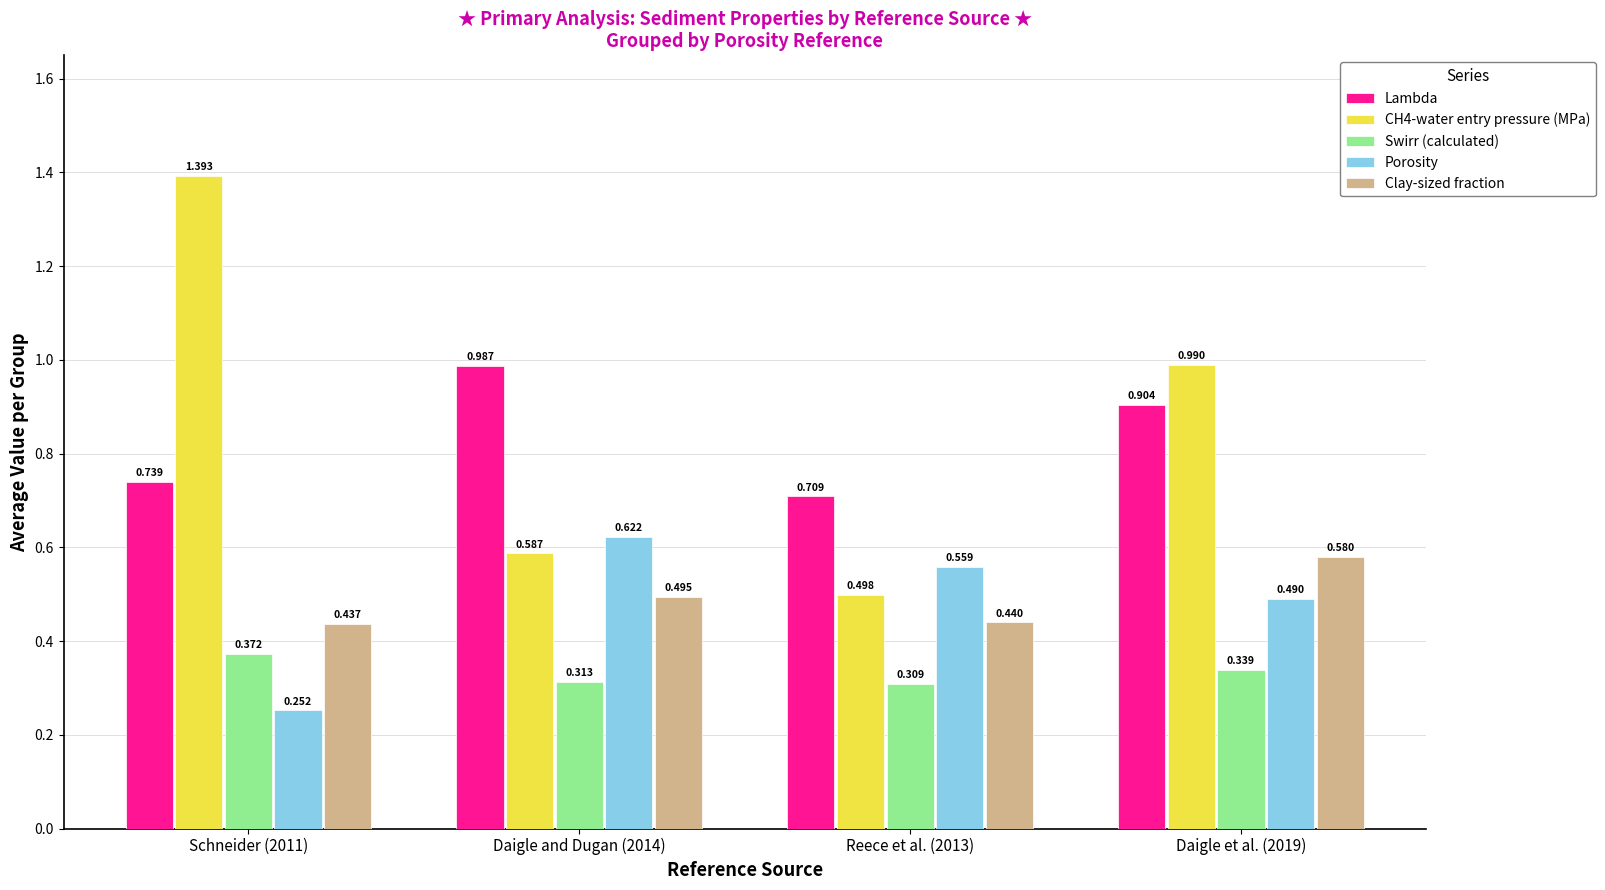

Between Daigle and Dugan (2014) and Reece et al. (2013), which series saw the biggest shift?

Lambda